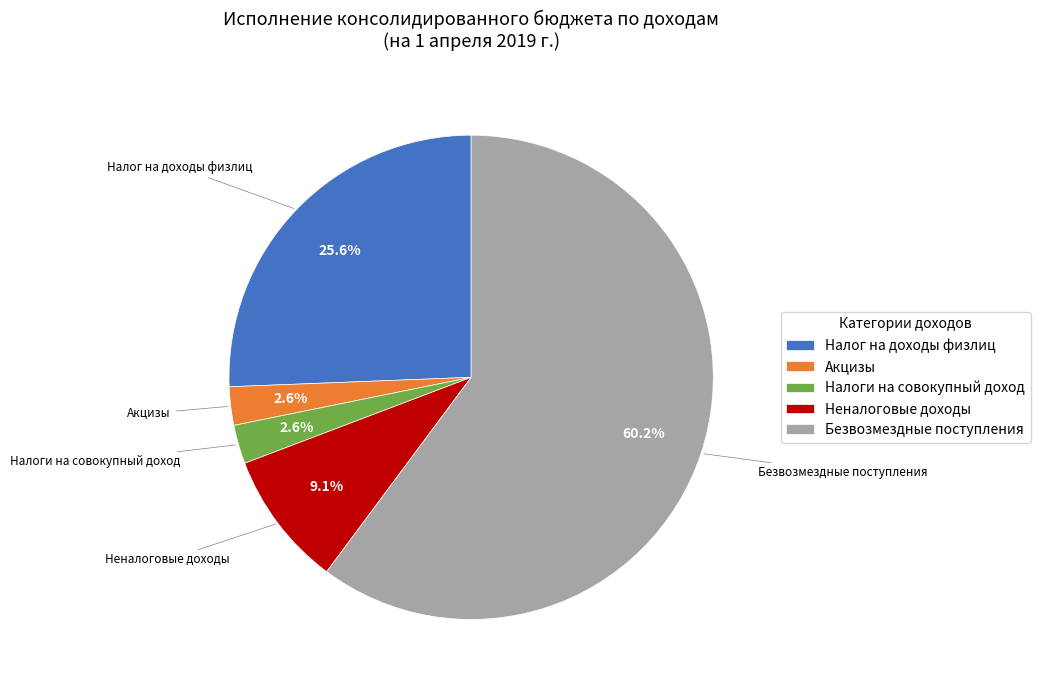

What is the largest slice in the pie chart?

Безвозмездные поступления